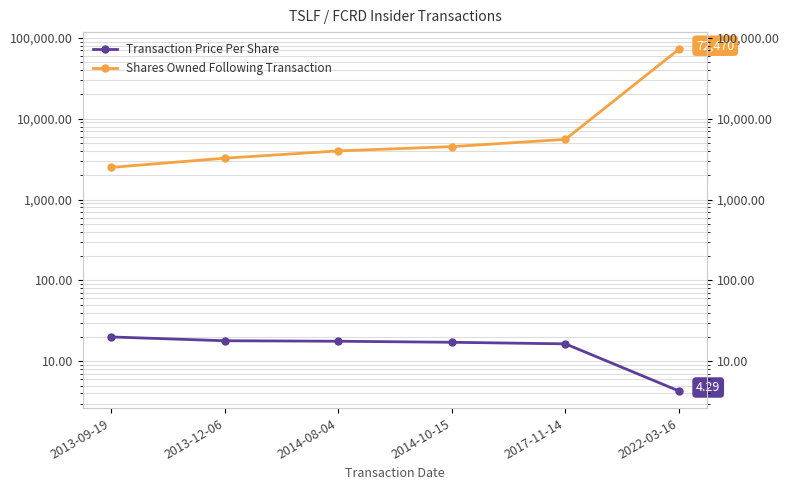

What is the difference between the maximum and minimum values in the Shares Owned Following Transaction series?

69970.0